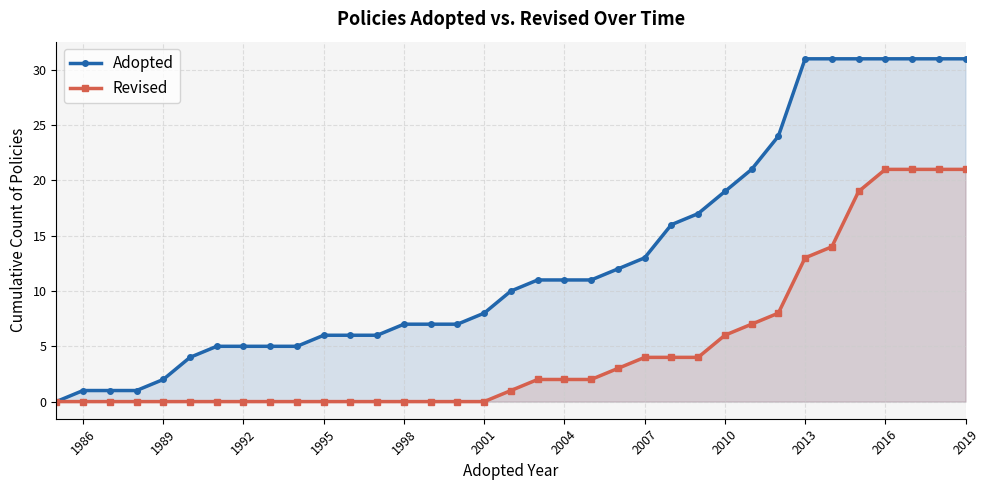

What is the difference between the maximum and minimum values in the Adopted series?

31